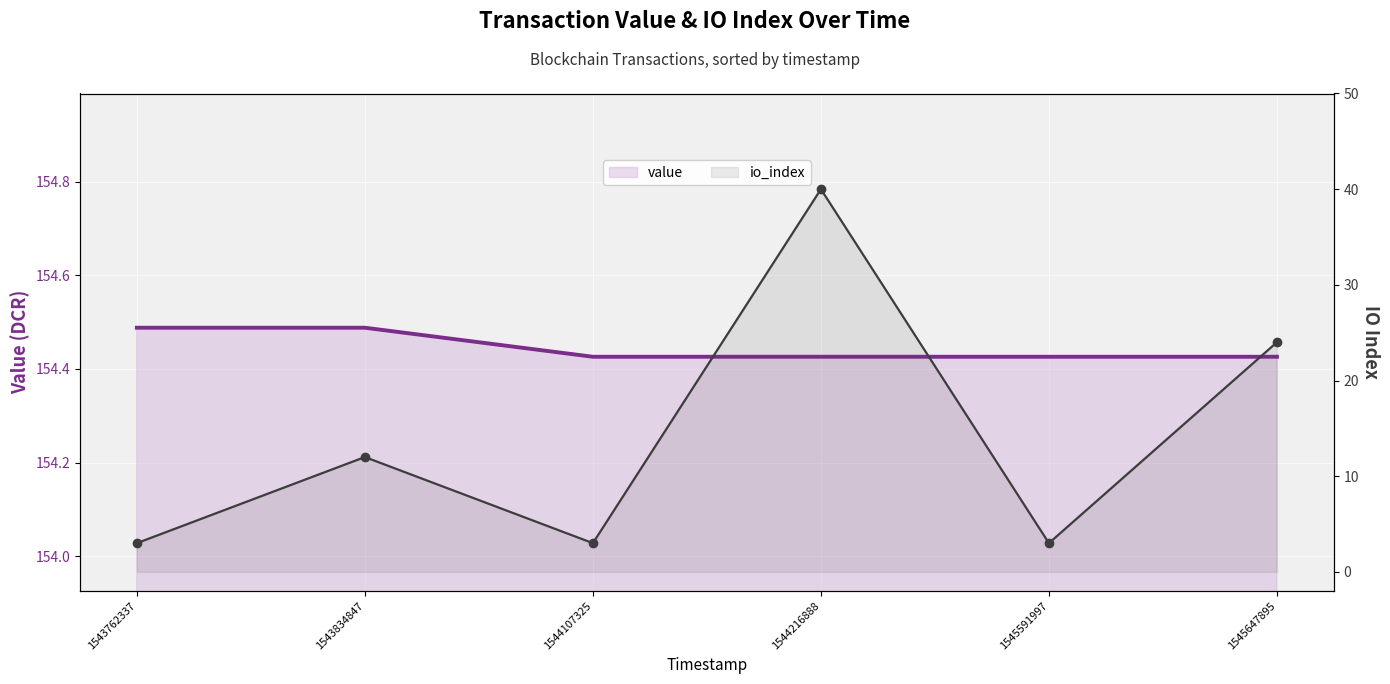

What is the approximate value of value at 1544216888?

154.4